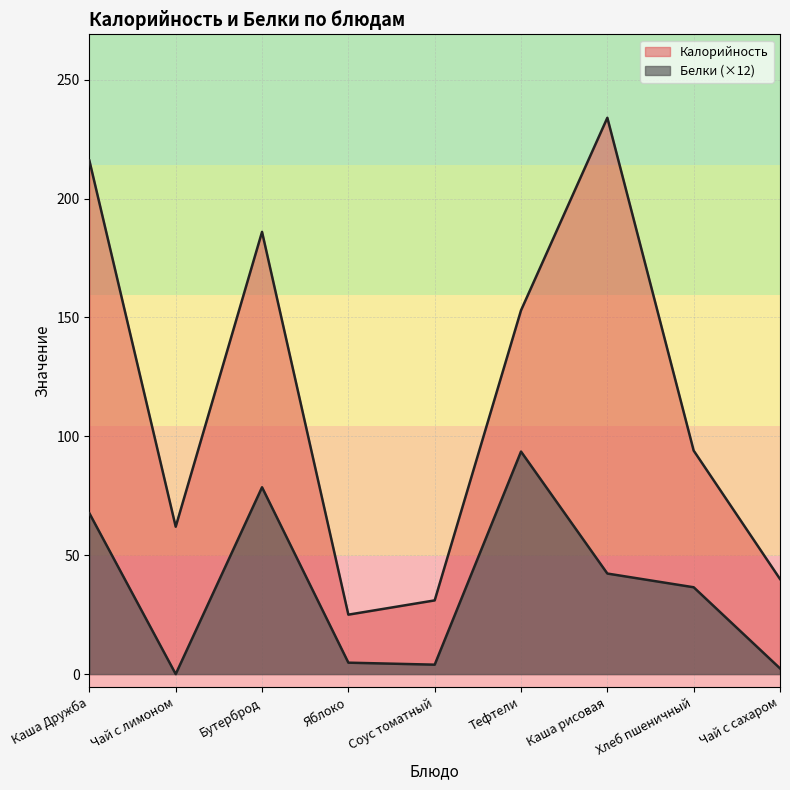

Count the number of categories in the chart.

9